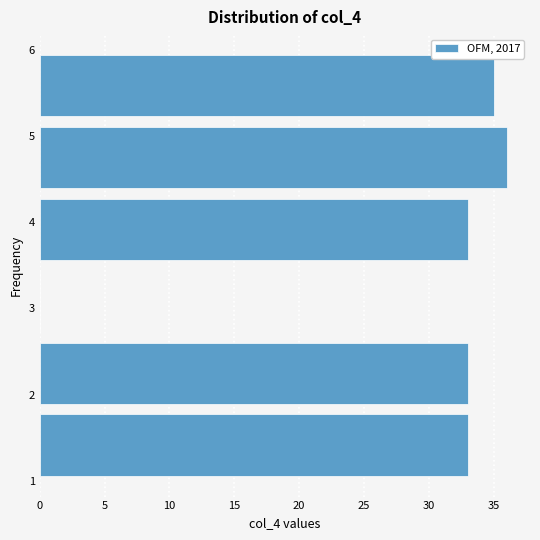

How long is the bar that spans 1.8 to 2.7 on the y-axis? Neither the bar edges nor the lengths are printed on the chart, so give them approximately, as read against the axes.

33